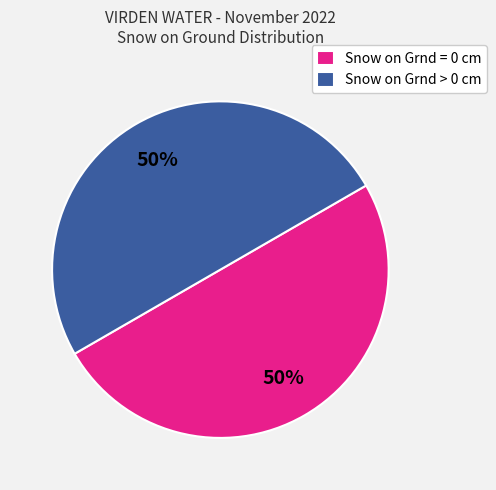

What is the ratio of the value at Snow on Grnd > 0 cm to the value at Snow on Grnd = 0 cm?

1.0